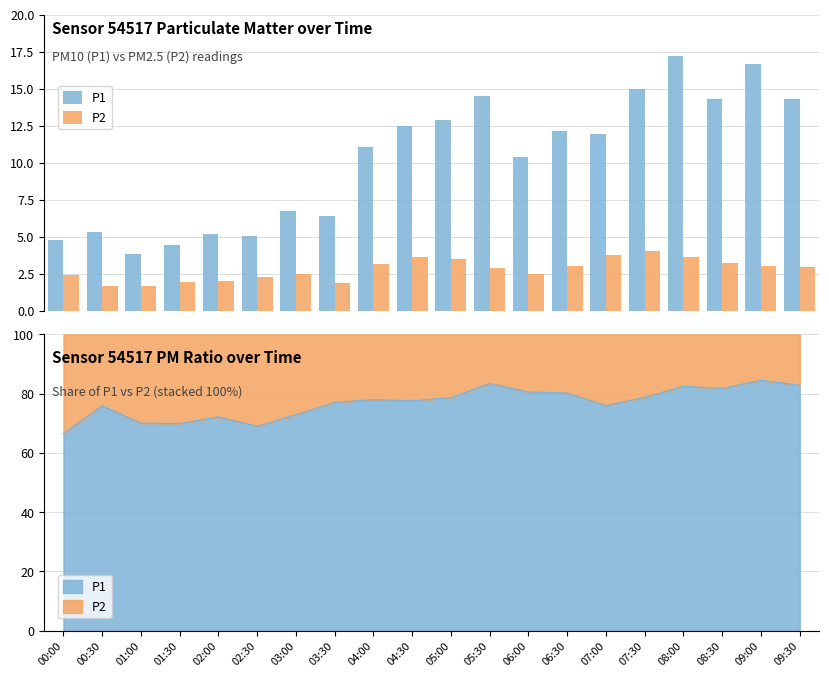

The P1 series shows 6.4 at 03:30. True or false?

True